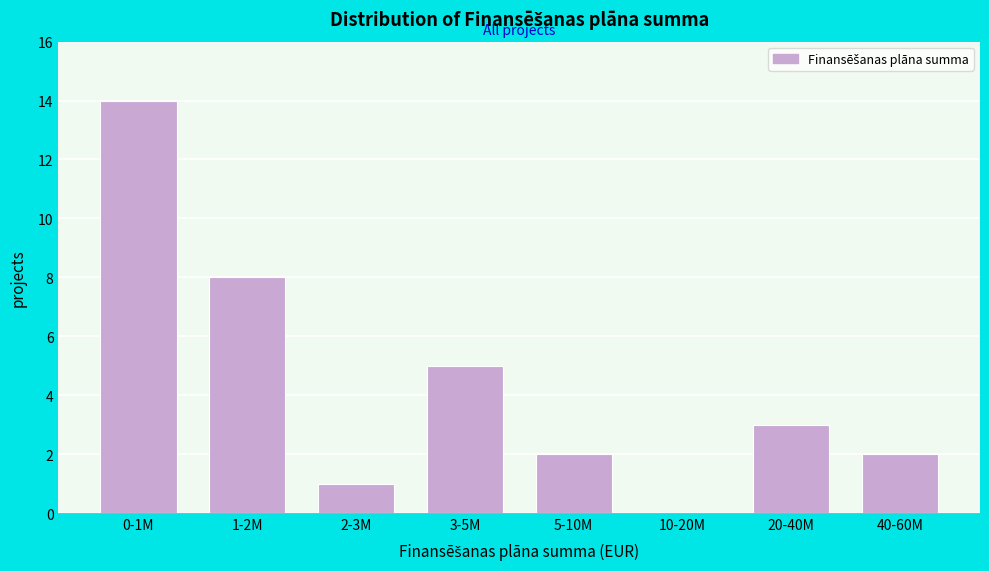

Reading left to right, list all the values displayed in this chart.

0-1M=14	1-2M=8	2-3M=1	3-5M=5	5-10M=2	10-20M=0	20-40M=3	40-60M=2